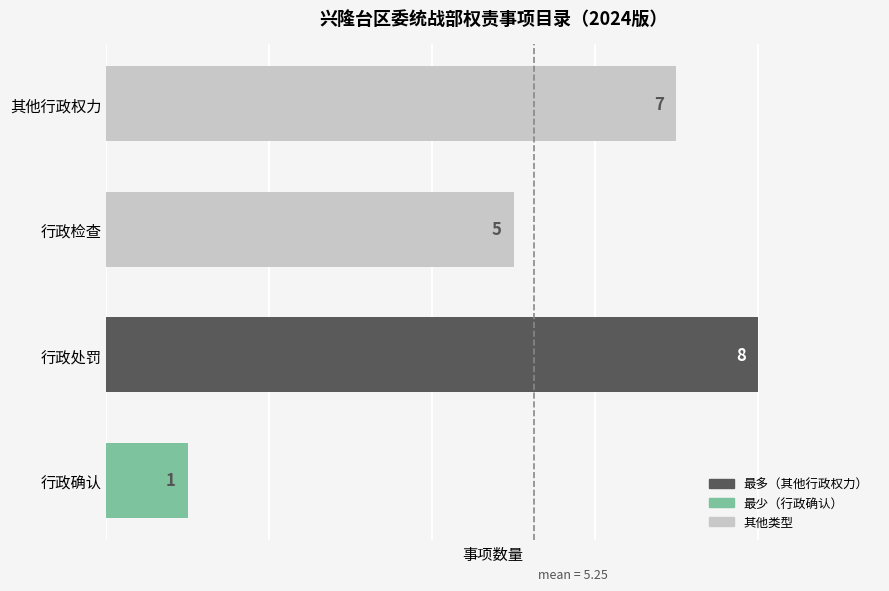

How many series are shown in this chart?

1